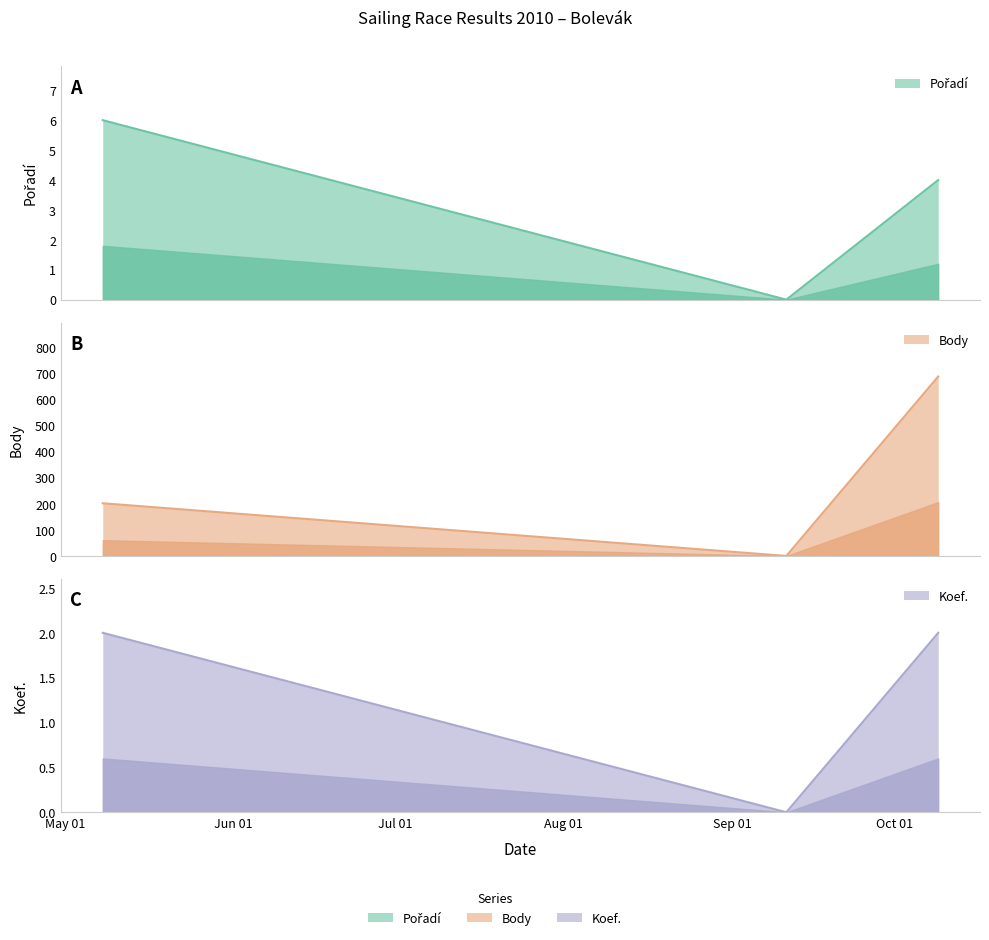

Is it true that Body equals 325 at 2010-05-08?

False